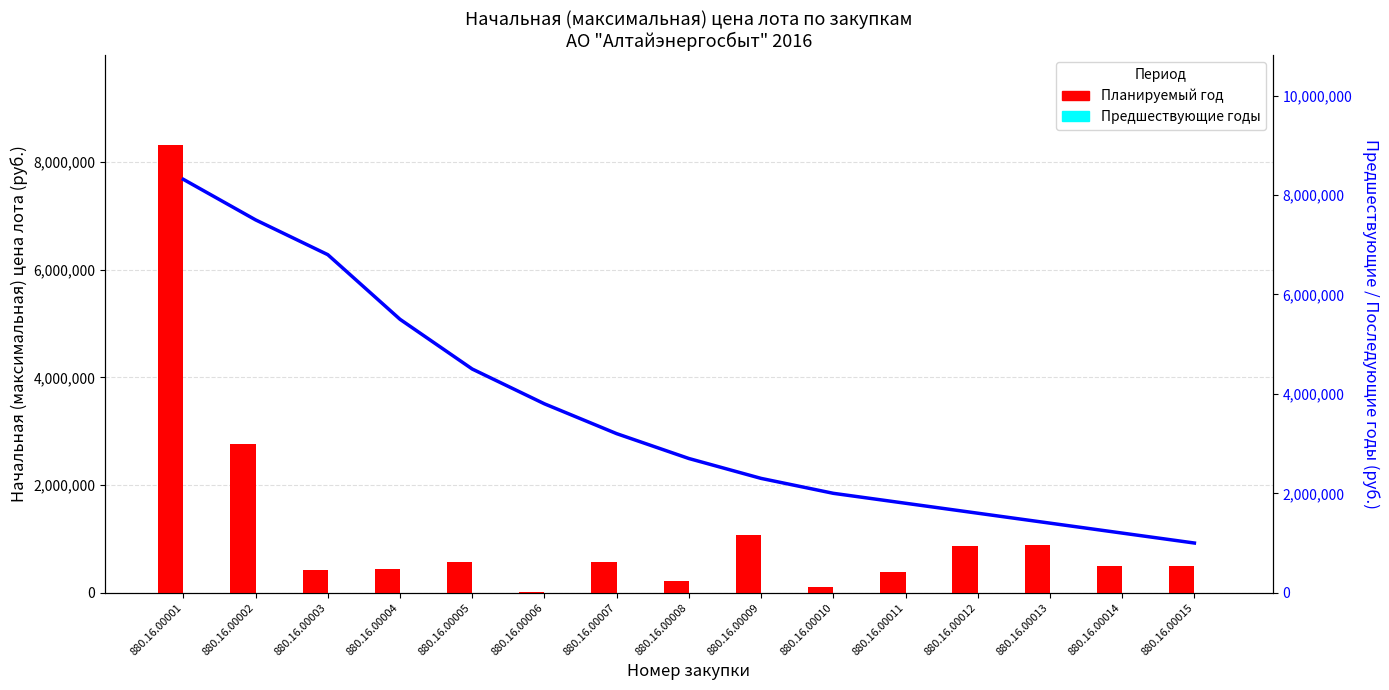

Reading left to right, what are all the values shown in this chart?

Планируемый год: 880.16.00001=8315287.0	880.16.00002=2757347.1	880.16.00003=428836.0	880.16.00004=438134.7	880.16.00005=575556.7	880.16.00006=10576.0	880.16.00007=575915.2	880.16.00008=220330.4	880.16.00009=1071326.9	880.16.00010=111861.9	880.16.00011=391802.3	880.16.00012=859251.1	880.16.00013=880248.2	880.16.00014=497364.2	880.16.00015=491679.9
Предшествующие годы: 880.16.00001=0.0	880.16.00002=0.0	880.16.00003=0.0	880.16.00004=0.0	880.16.00005=0.0	880.16.00006=0.0	880.16.00007=0.0	880.16.00008=0.0	880.16.00009=0.0	880.16.00010=0.0	880.16.00011=0.0	880.16.00012=0.0	880.16.00013=0.0	880.16.00014=0.0	880.16.00015=0.0
Тренд цены: 880.16.00001=8315287.0	880.16.00002=7500000.0	880.16.00003=6800000.0	880.16.00004=5500000.0	880.16.00005=4500000.0	880.16.00006=3800000.0	880.16.00007=3200000.0	880.16.00008=2700000.0	880.16.00009=2300000.0	880.16.00010=2000000.0	880.16.00011=1800000.0	880.16.00012=1600000.0	880.16.00013=1400000.0	880.16.00014=1200000.0	880.16.00015=1000000.0